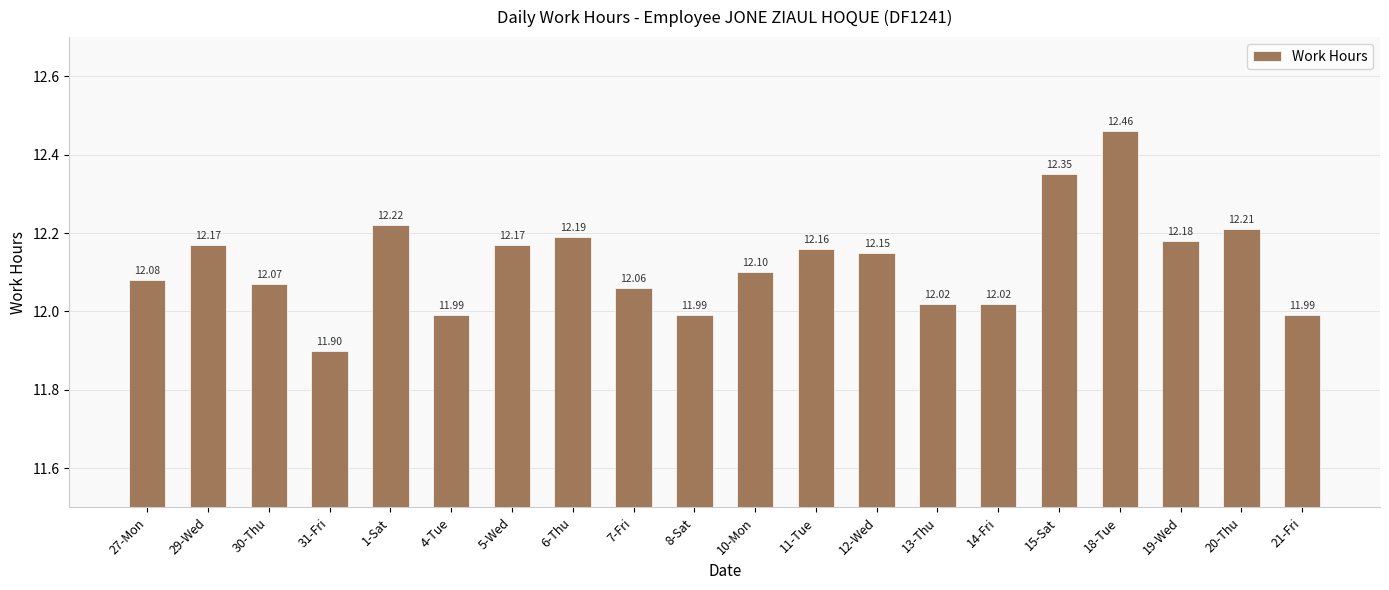

Read the value at 12-Wed.

12.2